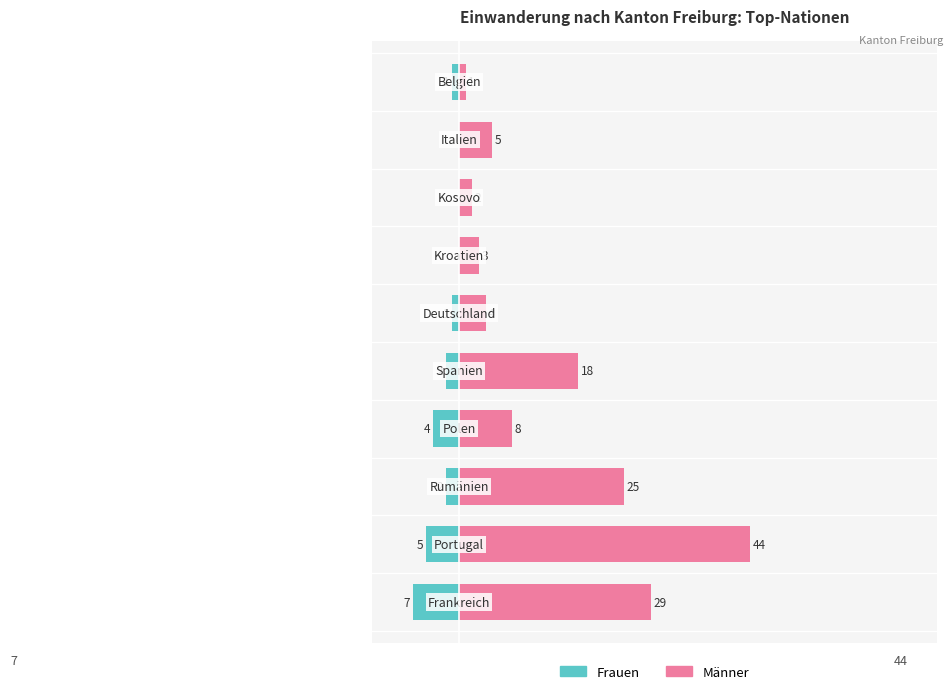

Rank the series by their maximum value, from lowest to highest.

Frauen, Männer